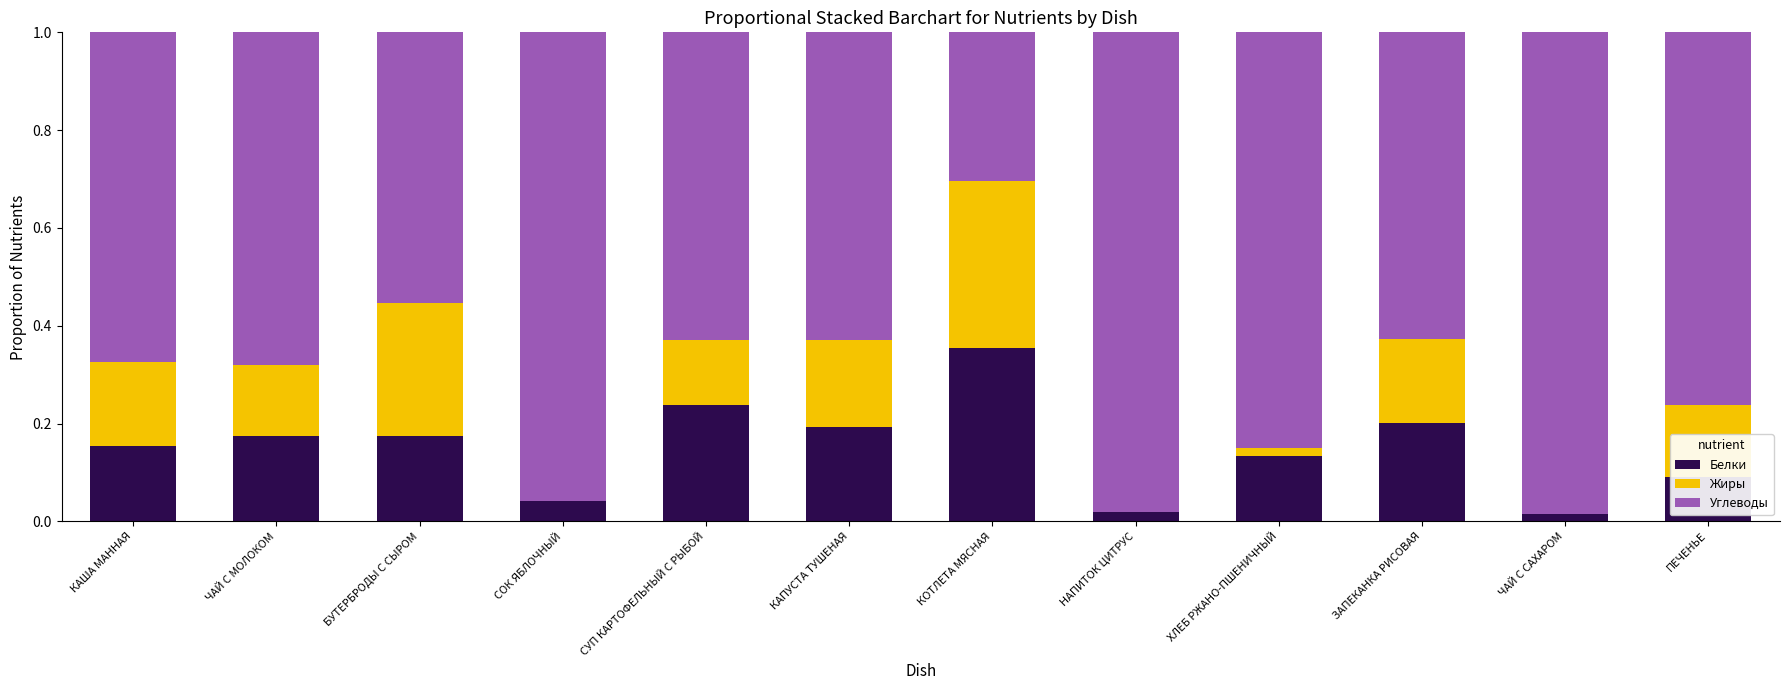

At which label does Белки reach its peak?

КОТЛЕТА МЯСНАЯ